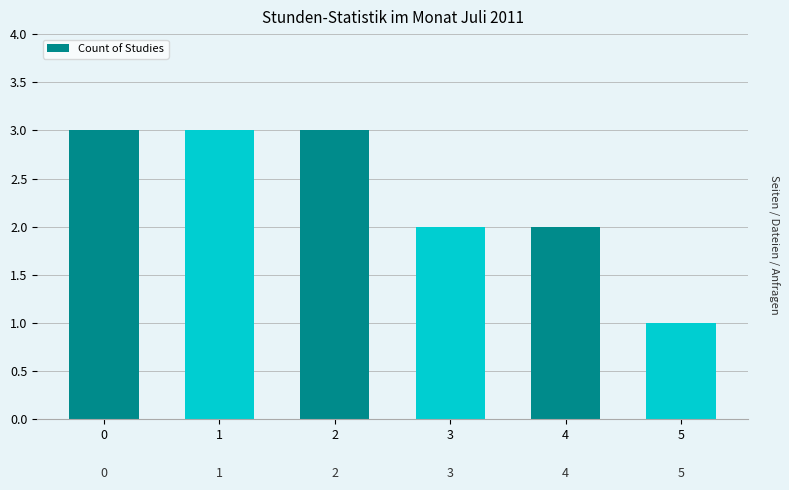

Are the bars horizontal?

No